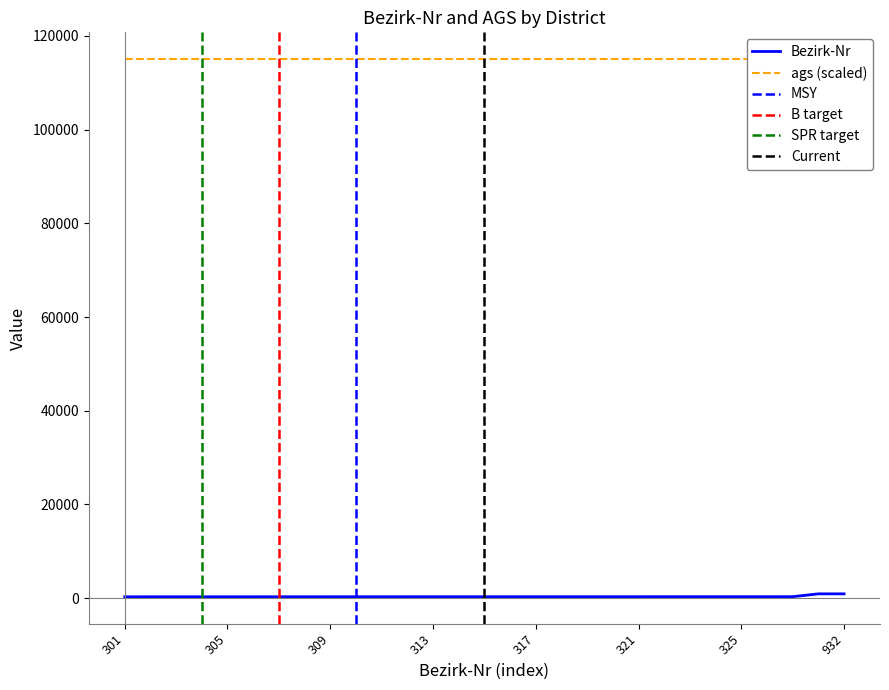

Which has a higher value, 305 or 326?

326